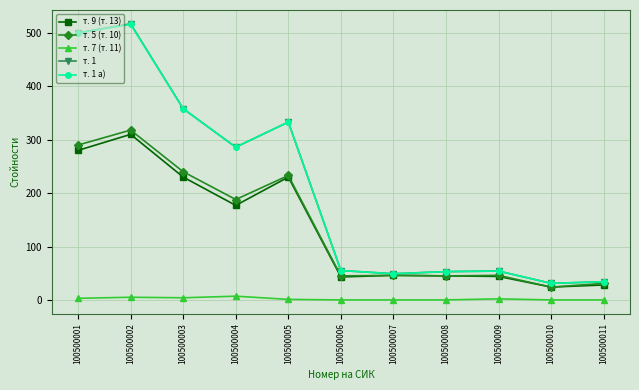

True or false: т. 1 and т. 7 (т. 11) intersect in this chart.

False